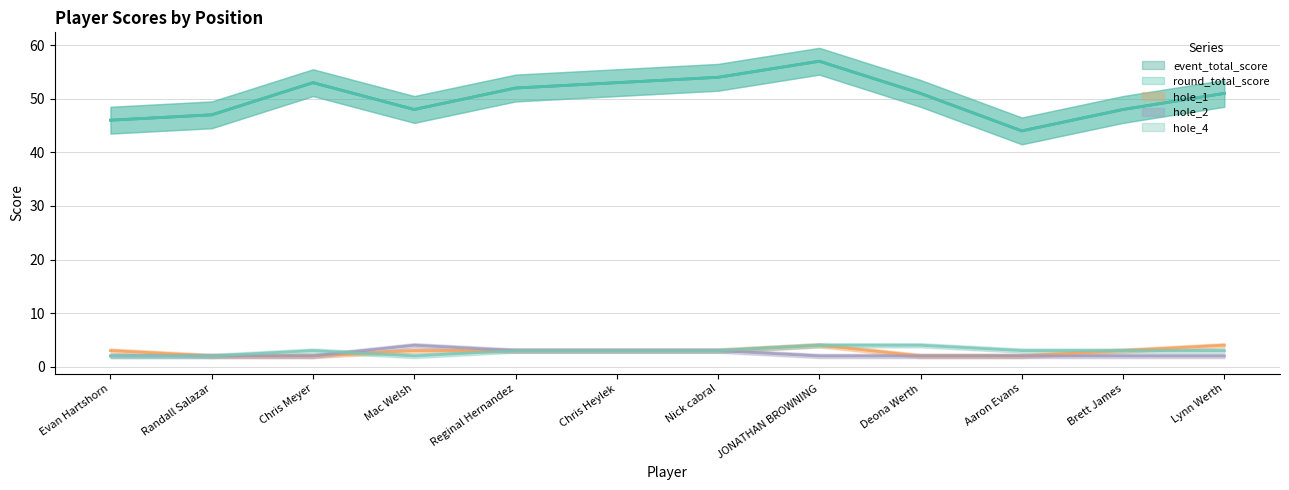

Reading left to right, what are all the values shown in this chart?

event_total_score: 46	47	53	48	52	53	54	57	51	44	48	51
round_total_score: 46	47	53	48	52	53	54	57	51	44	48	51
hole_1: 3	2	2	3	3	3	3	4	2	2	3	4
hole_2: 2	2	2	4	3	3	3	2	2	2	2	2
hole_4: 2	2	3	2	3	3	3	4	4	3	3	3